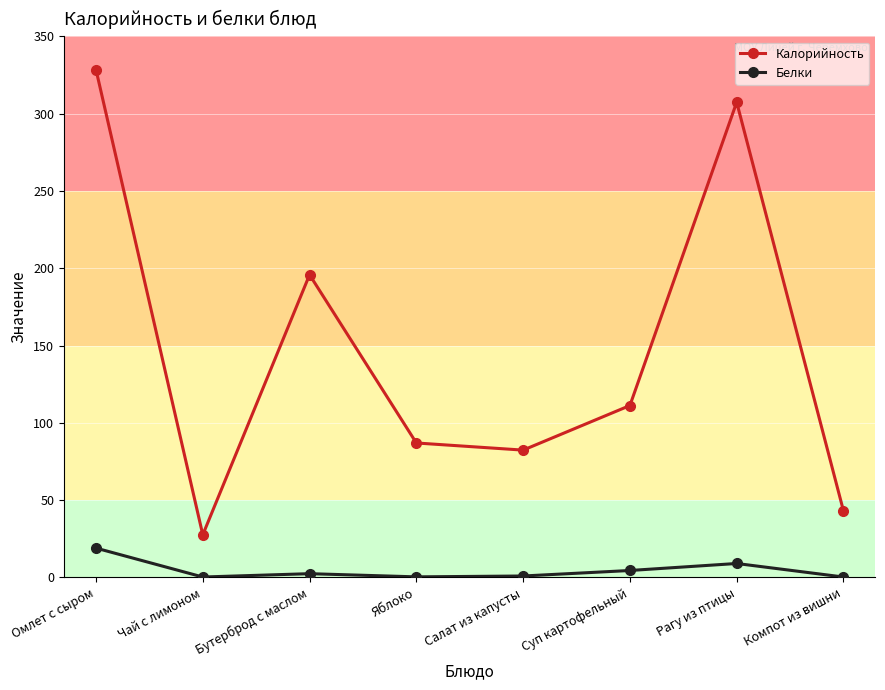

What position from the left is Суп картофельный?

6